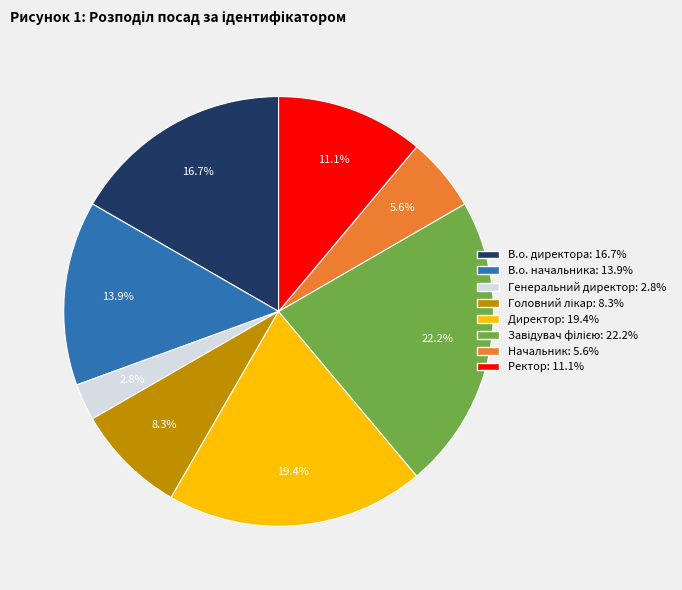

Is there a majority slice in this chart?

No